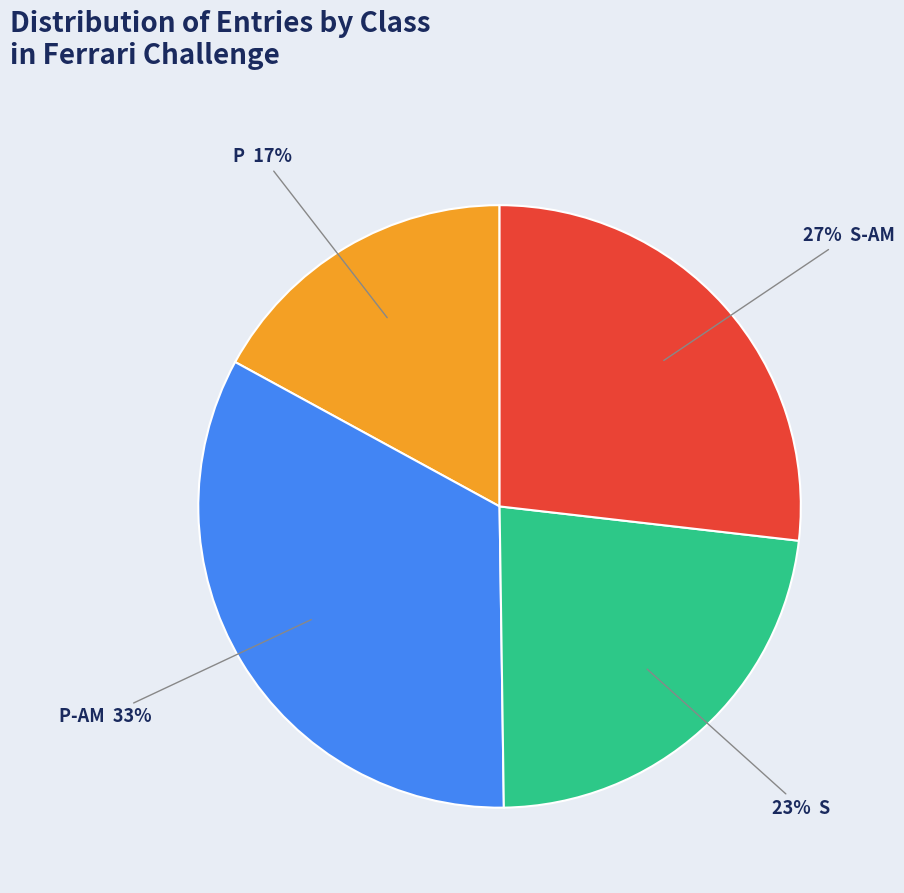

Does any single category account for the majority?

No